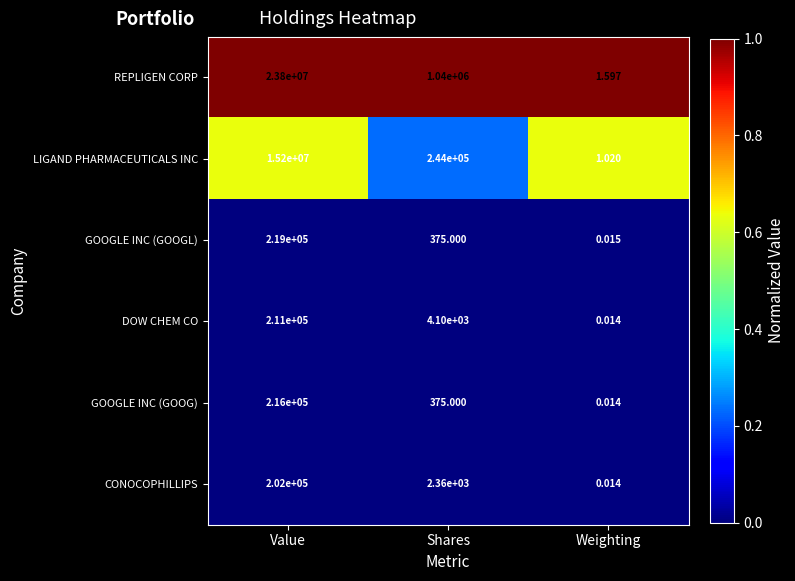

Which series changed the most between Value and Weighting?

REPLIGEN CORP